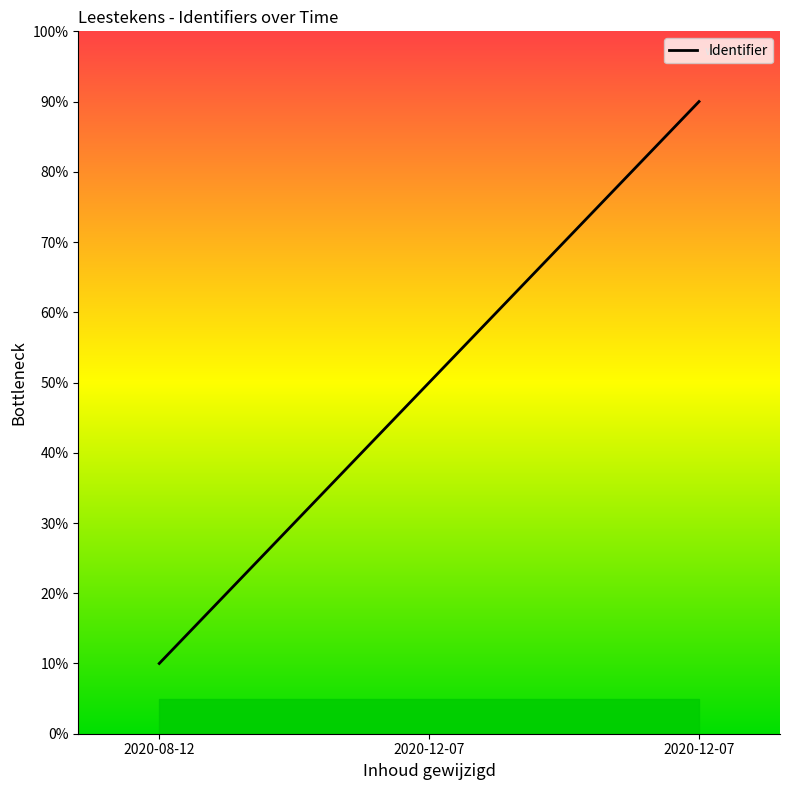

How many lines are shown in the chart?

1